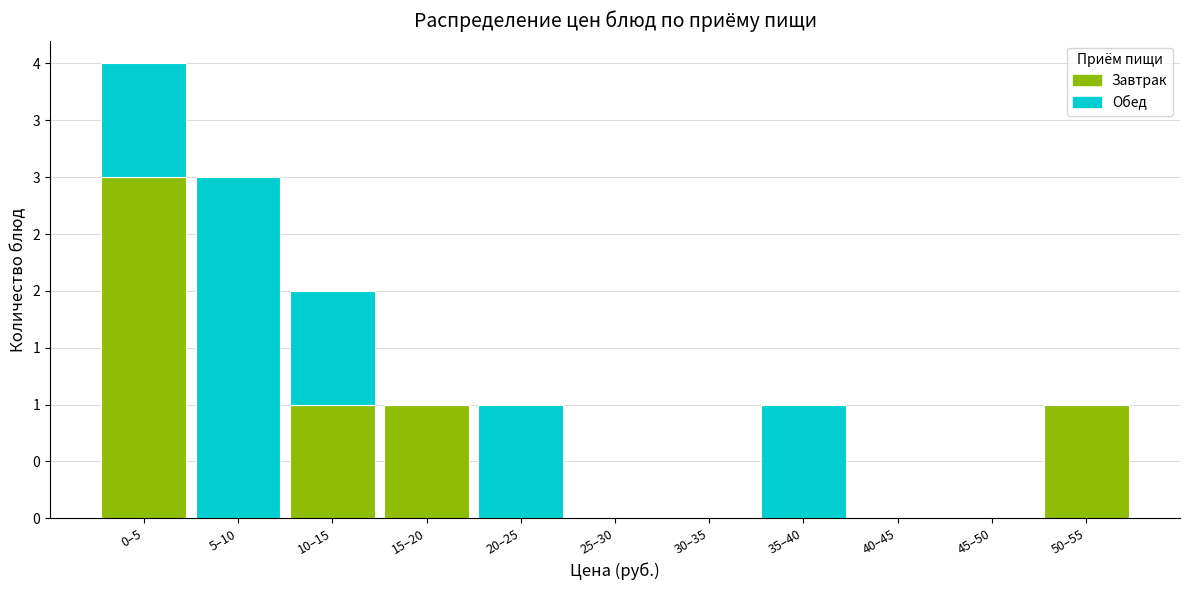

What are all the series names shown in the legend?

Завтрак, Обед